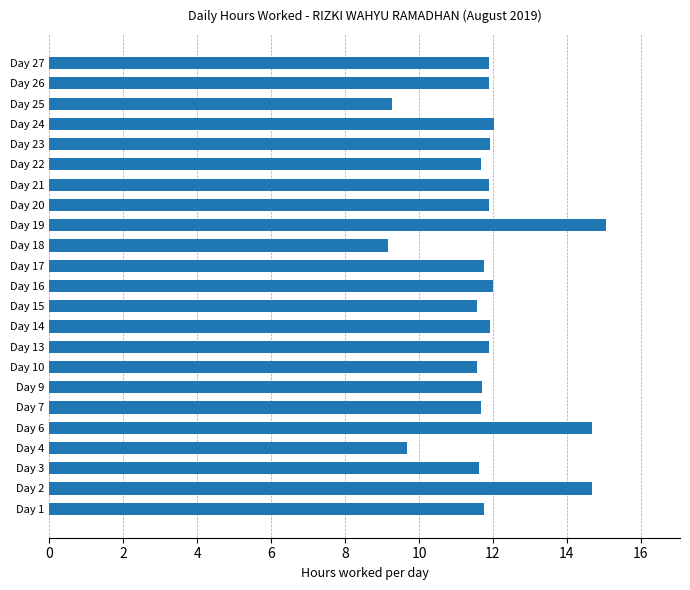

What is the sum of the values at Day 13 and Day 25?

21.2